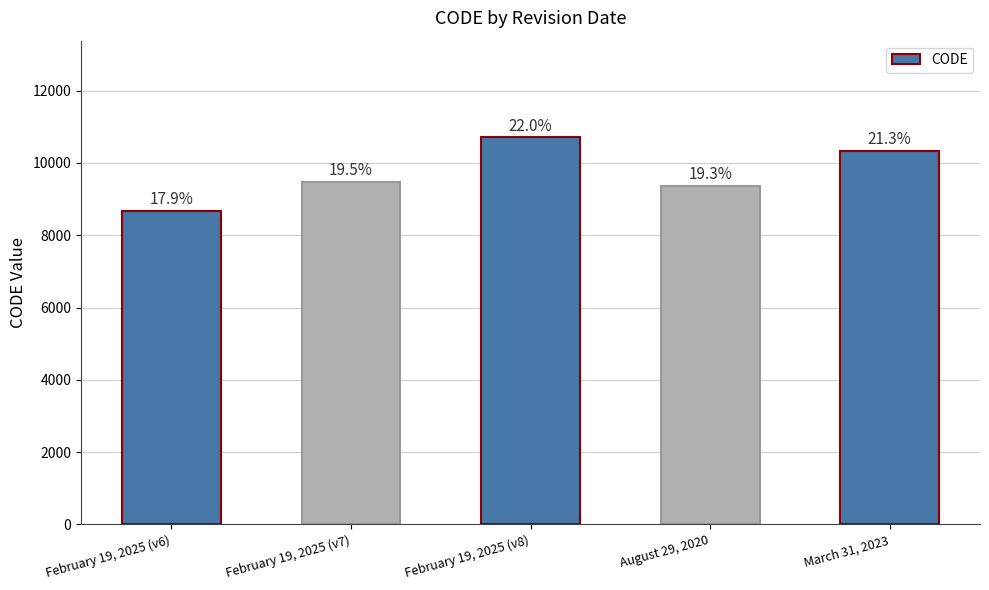

Rank the categories by value from lowest to highest.

February 19, 2025 (v6), August 29, 2020, February 19, 2025 (v7), March 31, 2023, February 19, 2025 (v8)